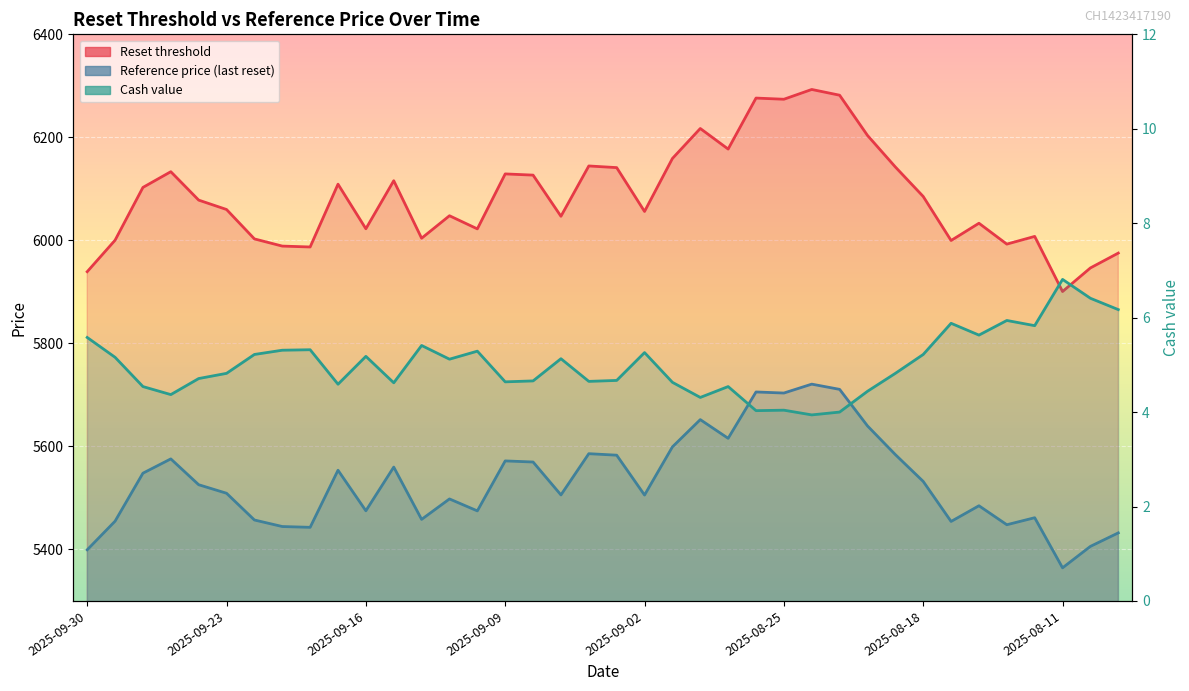

Read the Reset threshold value at 2025-09-30.

5939.2